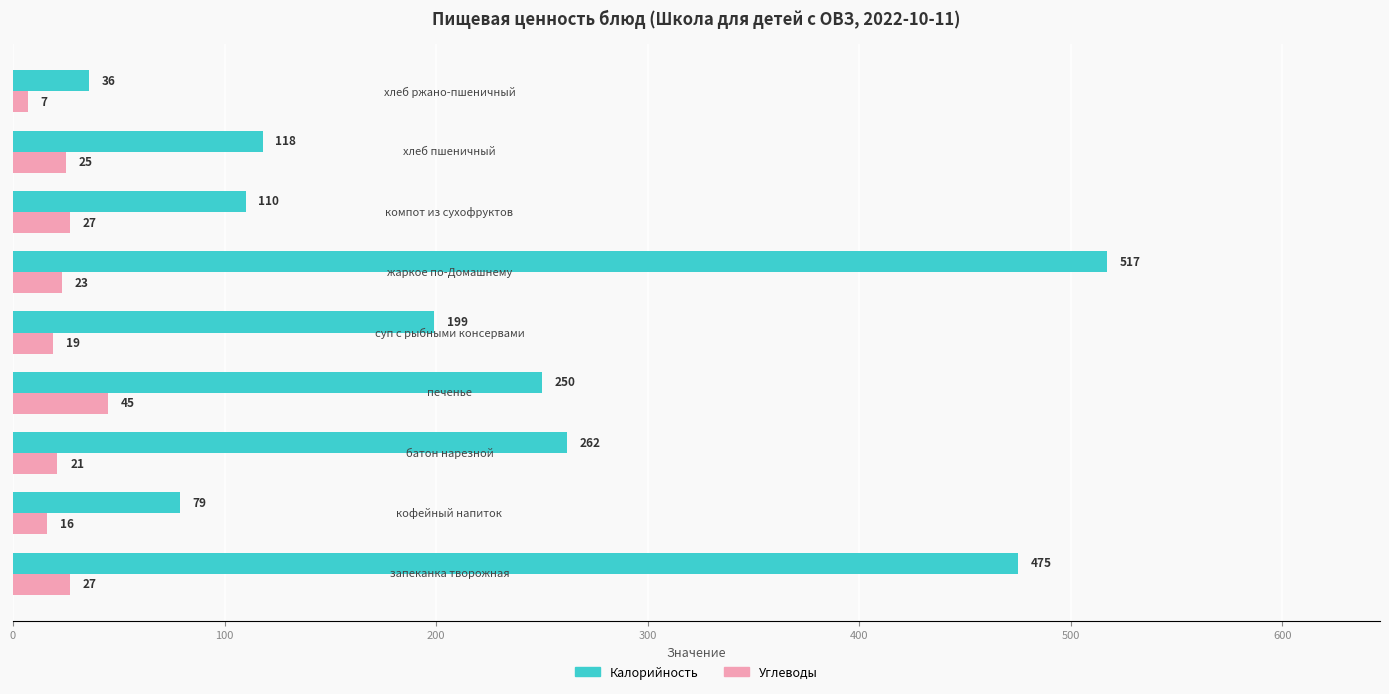

Rank the series by their average value, from lowest to highest.

Углеводы, Калорийность